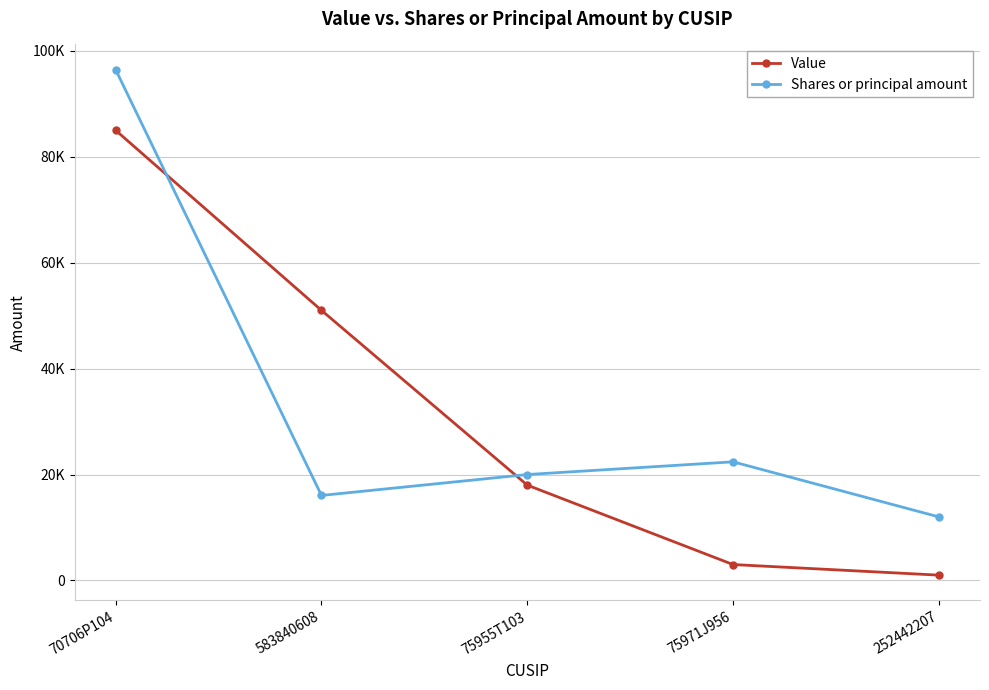

At which label is Shares or principal amount closest to 54224?

75971J956